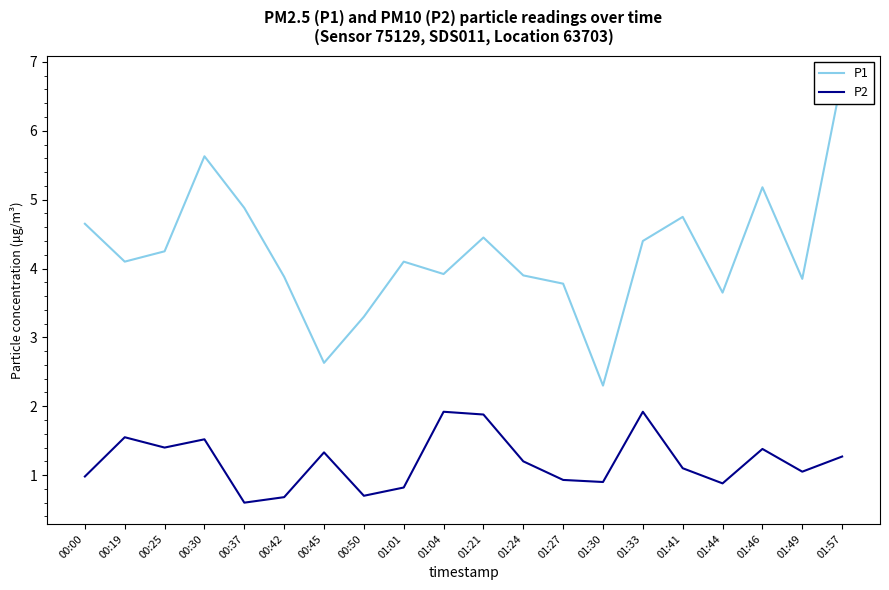

Which series has the widest spread of values?

P1